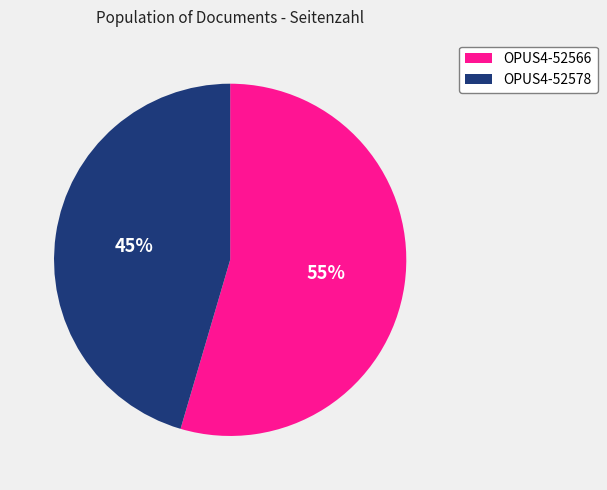

Is it true that OPUS4-52578 is 31% of the pie?

False